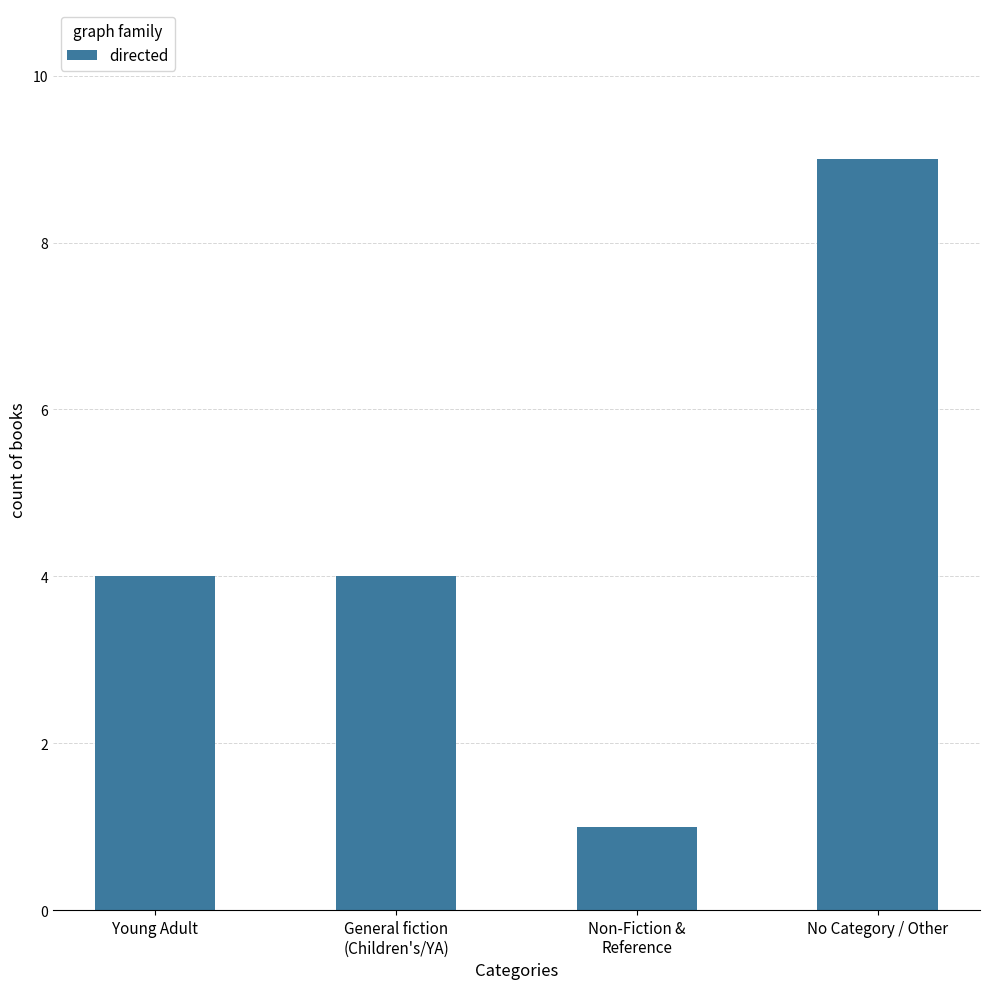

What is the greatest value displayed?

9